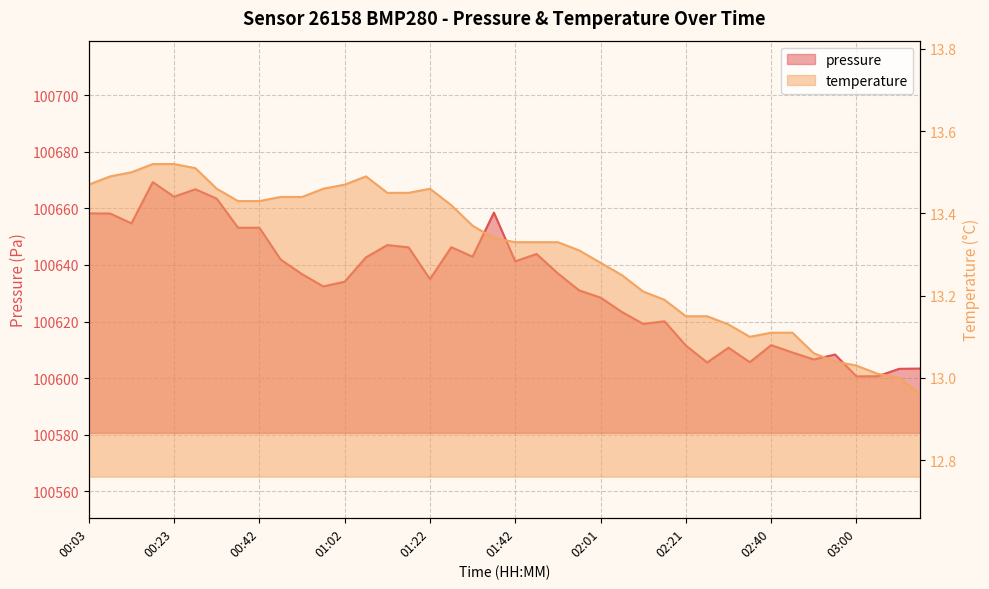

What is the greatest value displayed?

100669.3